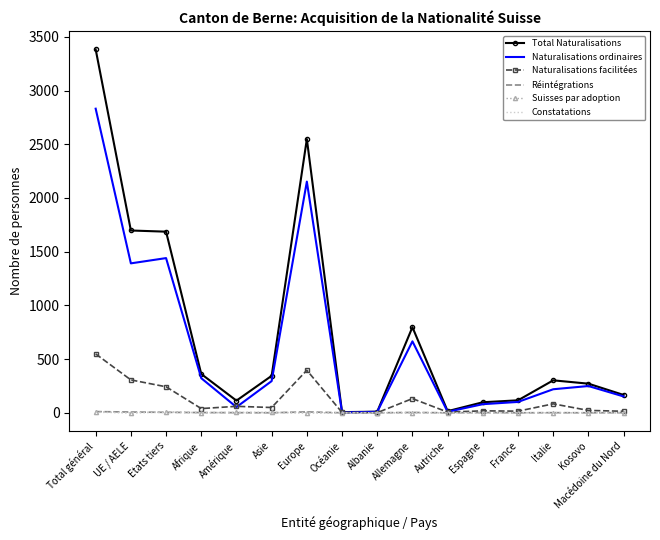

Is it true that Constatations equals 0 at Afrique?

True